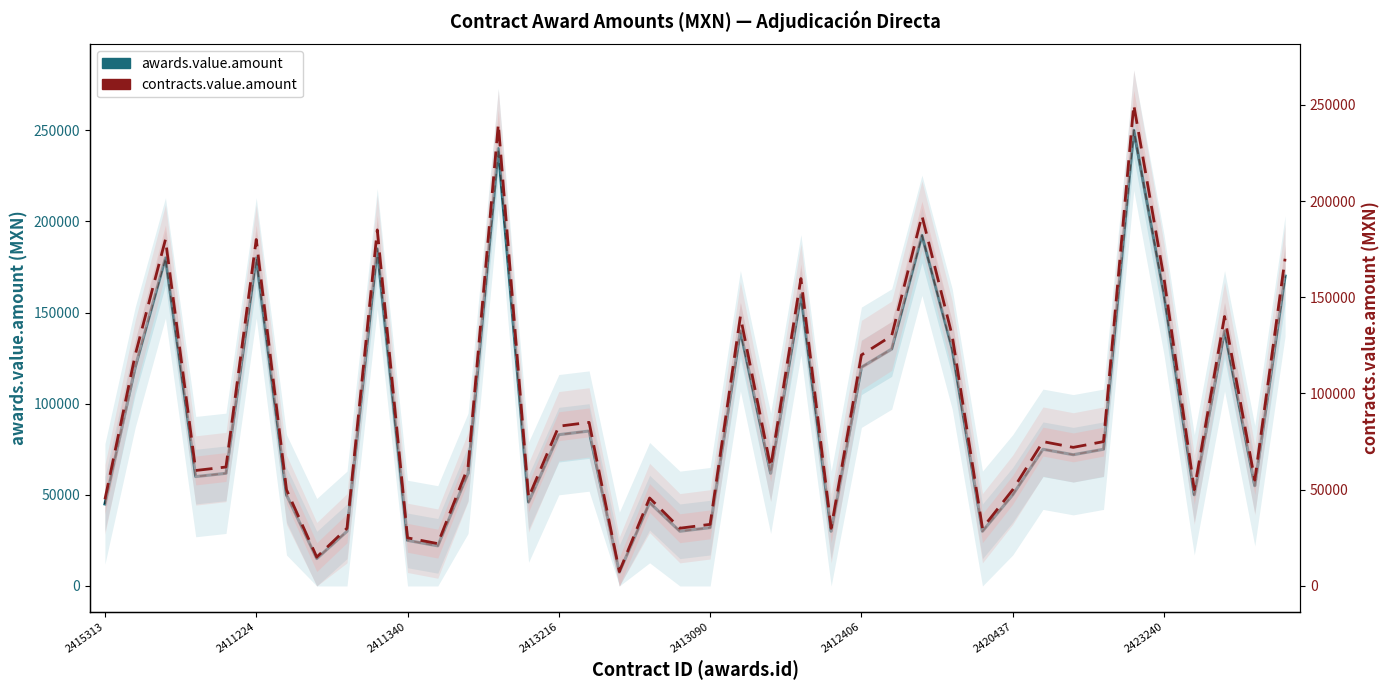

Is the value of contracts.value.amount at 10 greater than the value of awards.value.amount at 22?

No